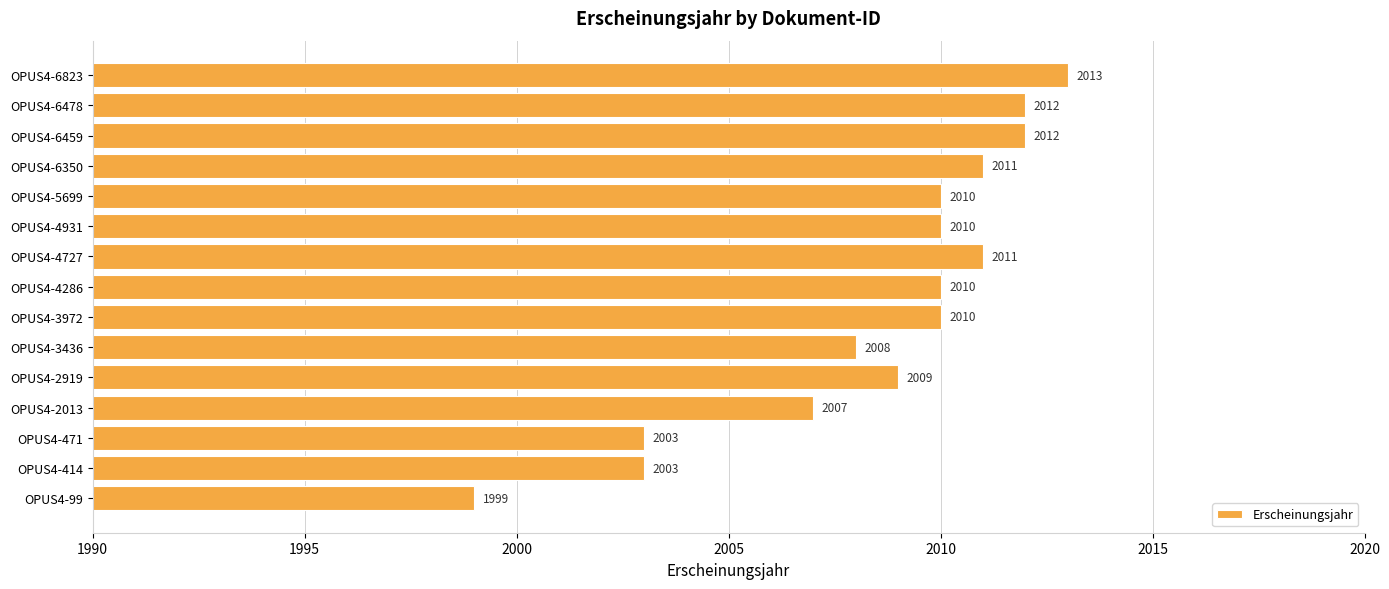

What is the ratio of the value at OPUS4-6823 to the value at OPUS4-2919?

1.0